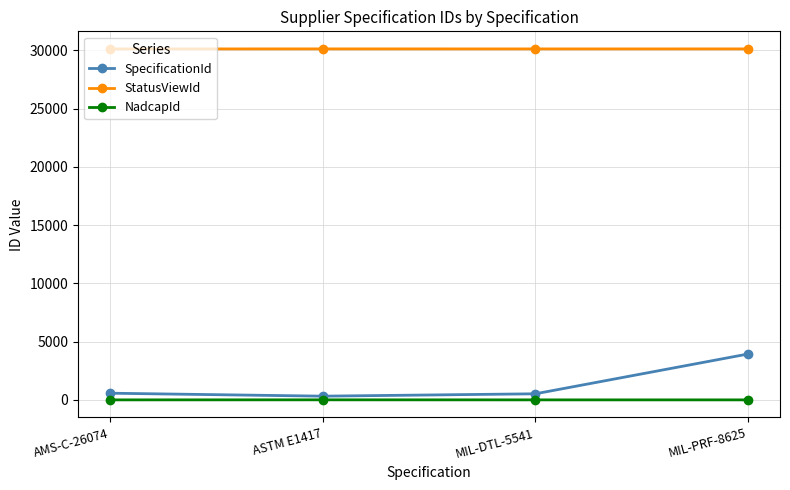

True or false: NadcapId and StatusViewId cross at least once.

False